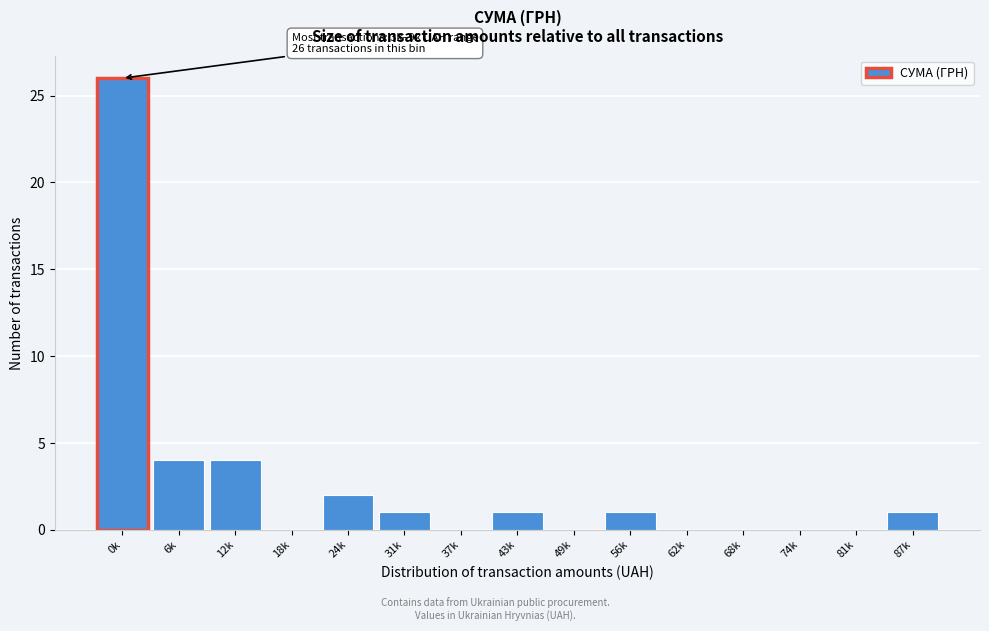

Reading right to left, list all the values displayed in this chart.

87k=1	81k=0	74k=0	68k=0	62k=0	56k=1	49k=0	43k=1	37k=0	31k=1	24k=2	18k=0	12k=4	6k=4	0k=26